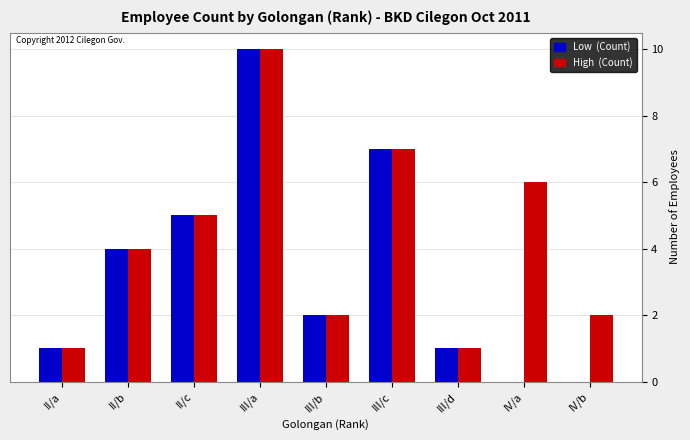

What is the total value across all series at II/b?

8